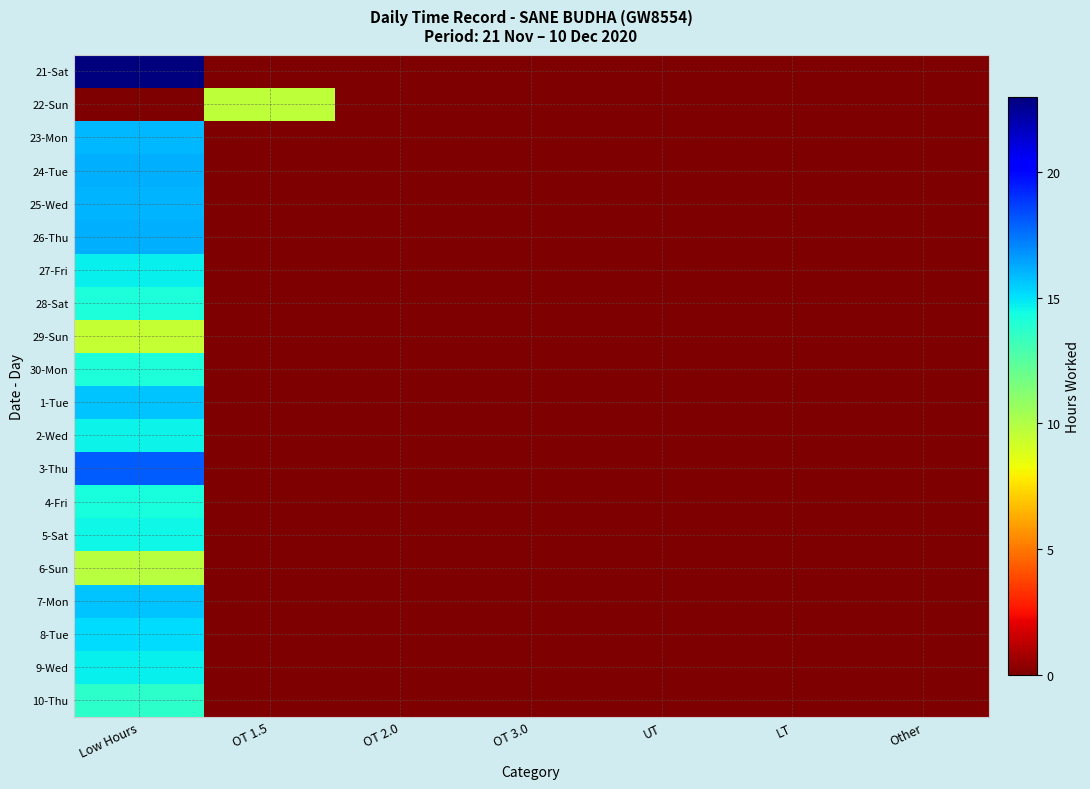

How many categories are shown in the chart?

7